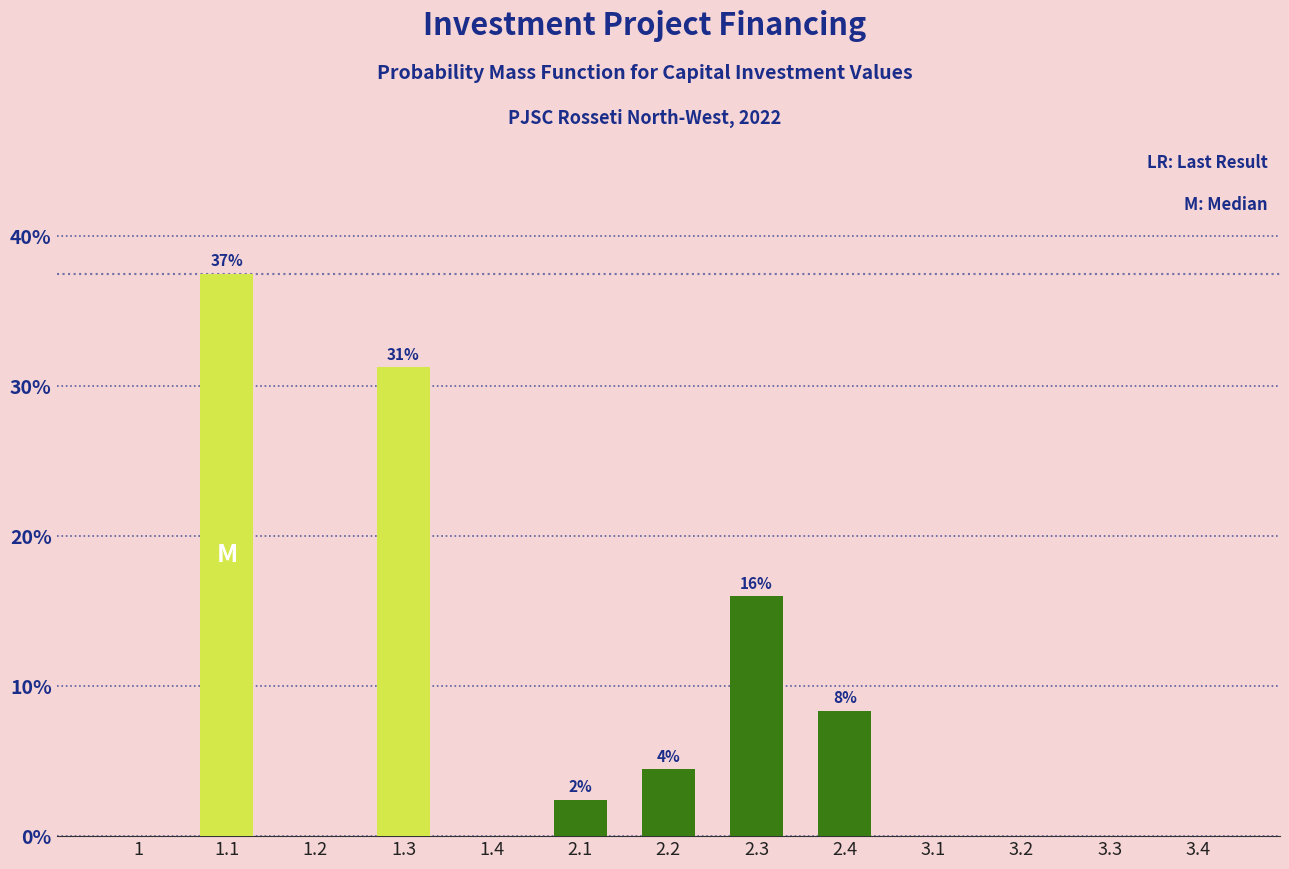

What is the sum of all values?

100.0